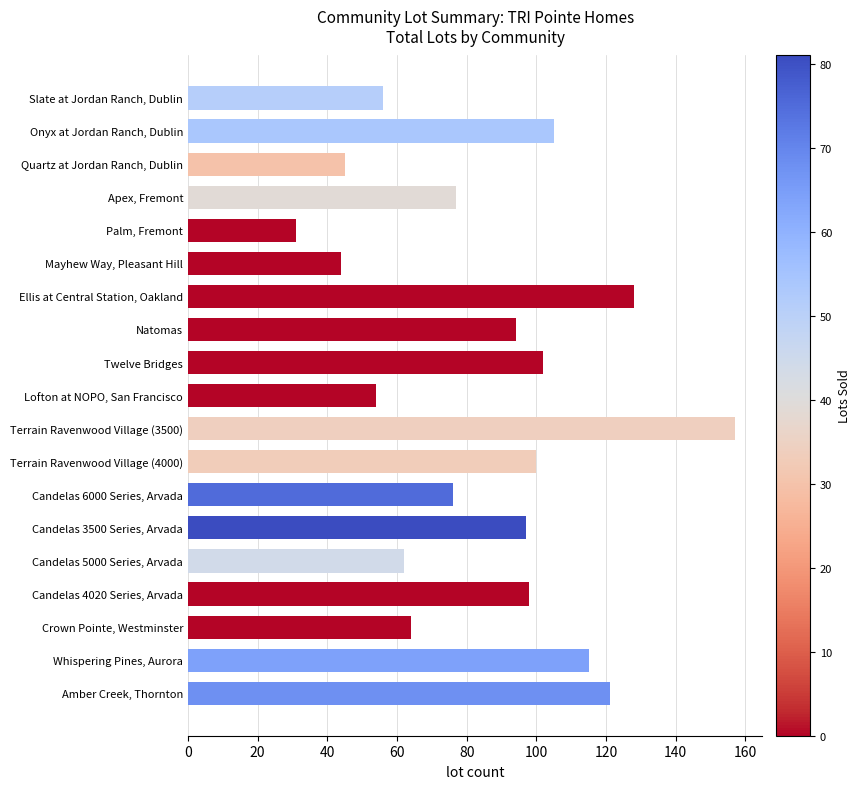

Count the number of categories in the chart.

19